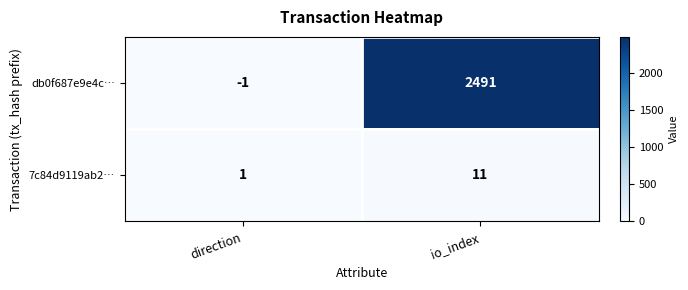

Rank the series by their average value, from lowest to highest.

7c84d9119ab2…, db0f687e9e4c…